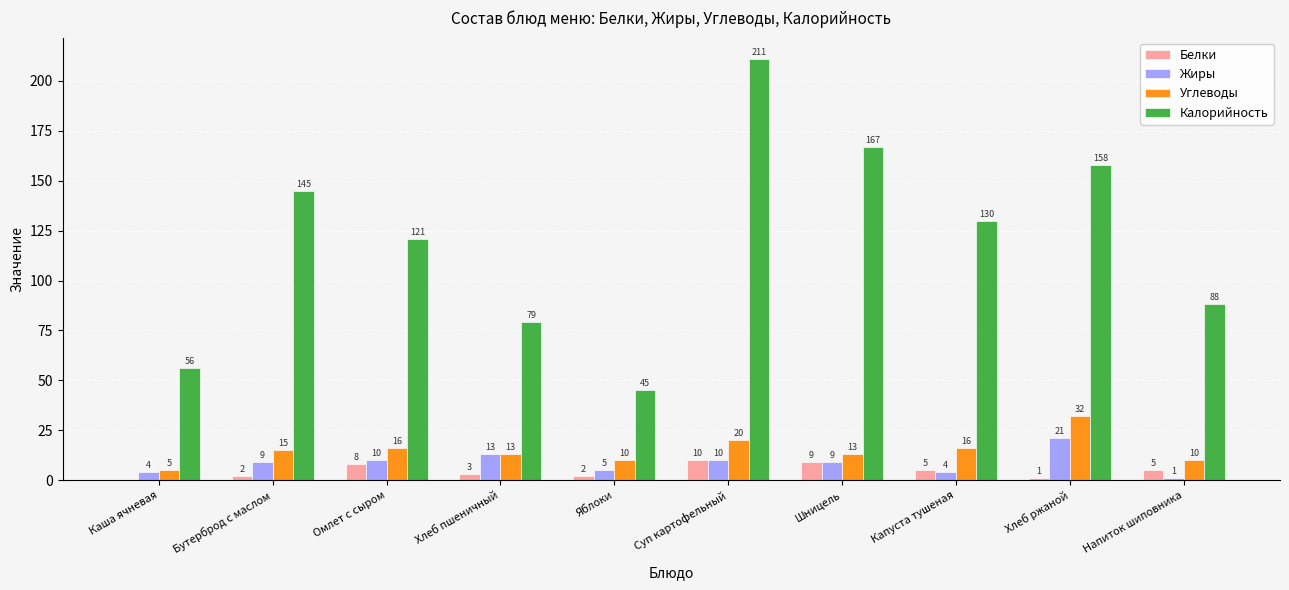

At which category is the sum across all series the highest?

Суп картофельный